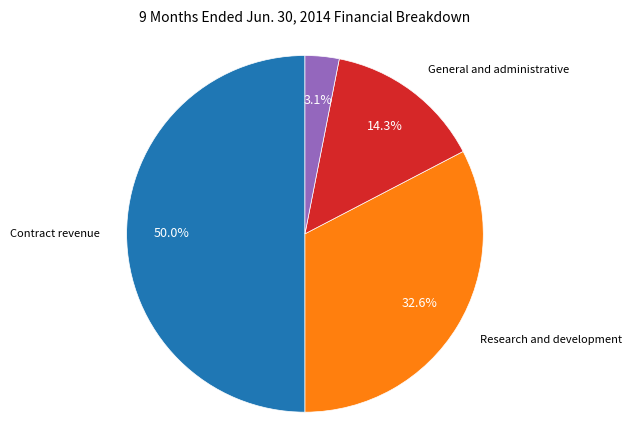

How many segments does this pie chart have?

4